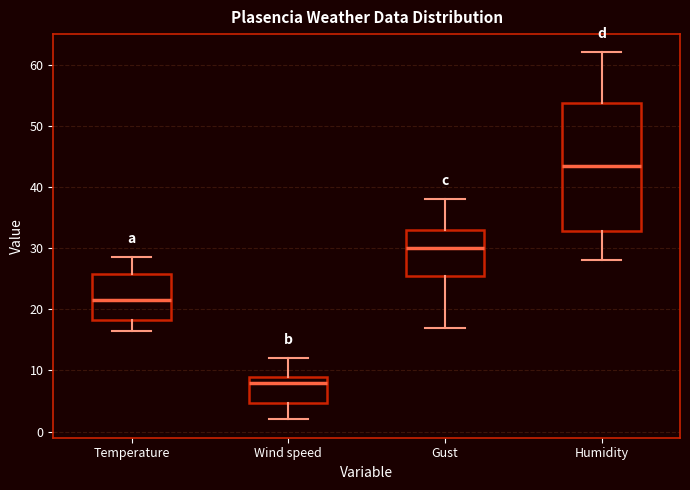

Reading left to right, read every box against the y-axis: the position of its median line, the range the box covers, and the ends of its whiskers. The values are not printed on the chart, so give them approximately, as read against the axis.

Temperature: median 22, box 18 to 26, whiskers 17 to 29
Wind speed: median 8, box 5 to 9, whiskers 2 to 12
Gust: median 30, box 26 to 33, whiskers 17 to 38
Humidity: median 44, box 33 to 54, whiskers 28 to 62